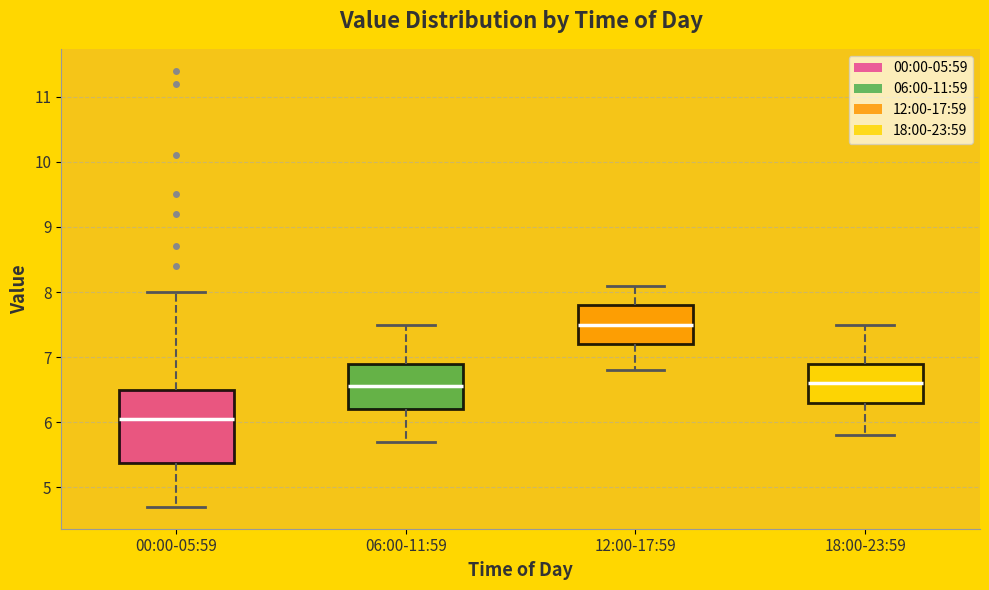

Reading left to right, read every box against the y-axis: the position of its median line, the range the box covers, and the ends of its whiskers. The values are not printed on the chart, so give them approximately, as read against the axis.

00:00-05:59: median 6.1, box 5.4 to 6.5, whiskers 4.7 to 8.0
06:00-11:59: median 6.6, box 6.2 to 6.9, whiskers 5.7 to 7.5
12:00-17:59: median 7.5, box 7.2 to 7.8, whiskers 6.8 to 8.1
18:00-23:59: median 6.6, box 6.3 to 6.9, whiskers 5.8 to 7.5